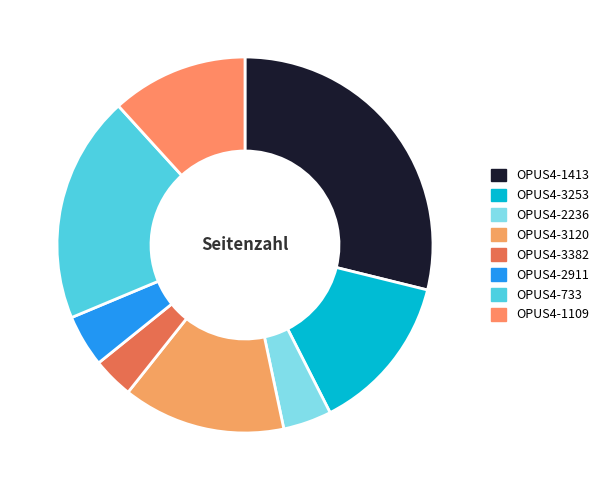

To the nearest percent, what percentage of the pie is OPUS4-3120?

14%